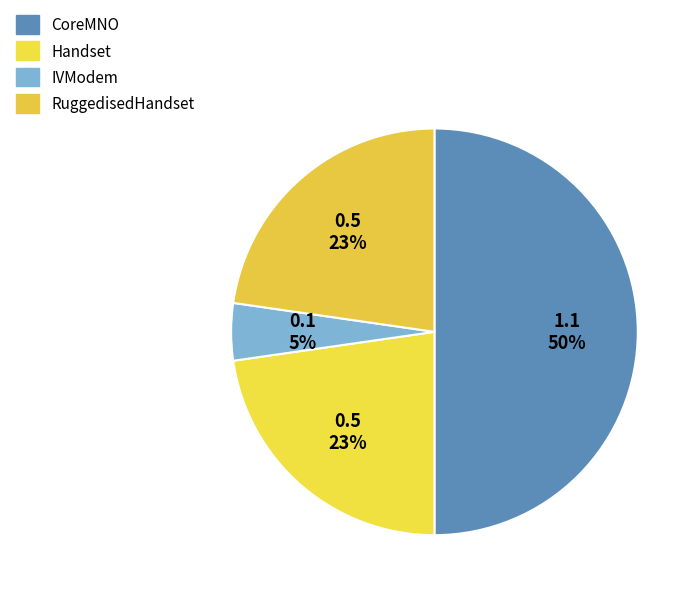

Combined, what portion of the pie is CoreMNO and IVModem?

54.5%